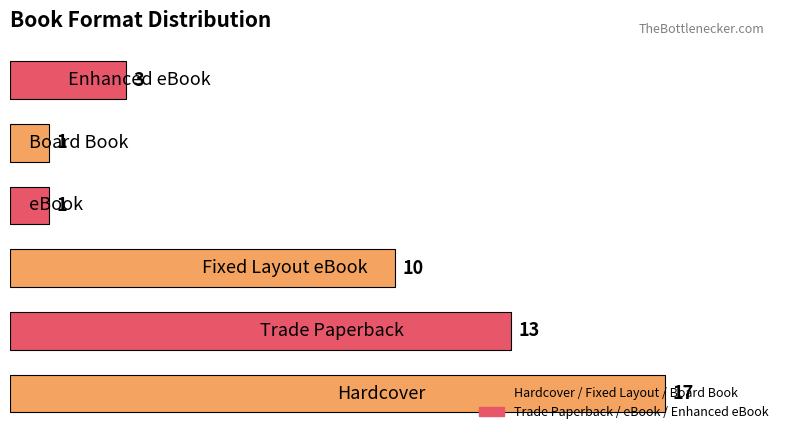

What is the greatest value displayed?

17